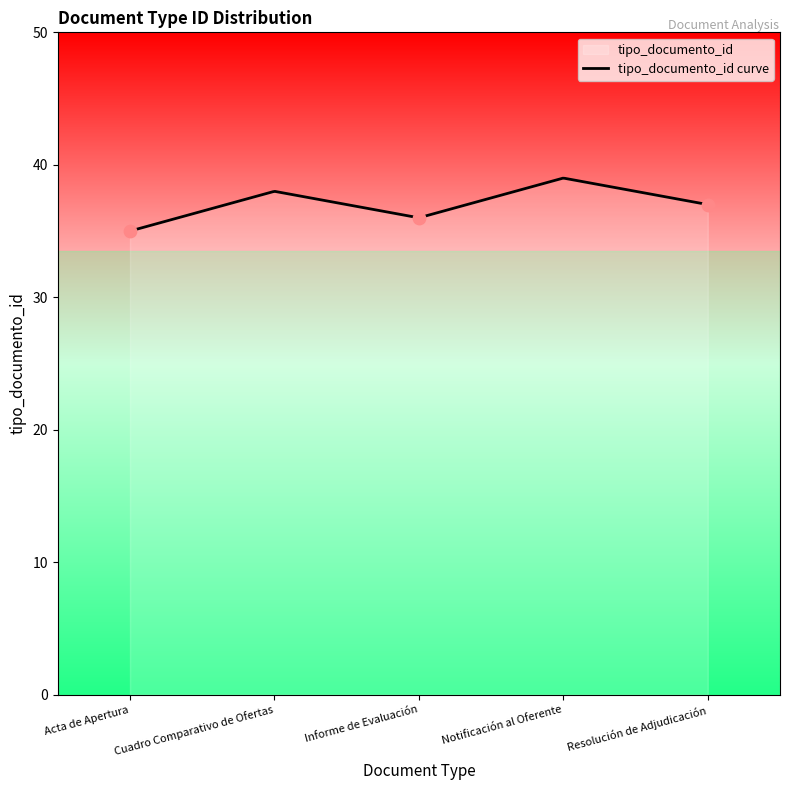

Between Notificación al Oferente and Cuadro Comparativo de Ofertas, which is larger?

Notificación al Oferente